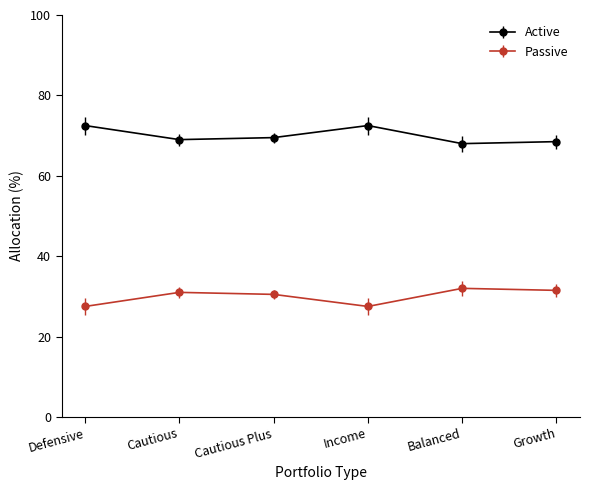

How many lines are shown in the chart?

2